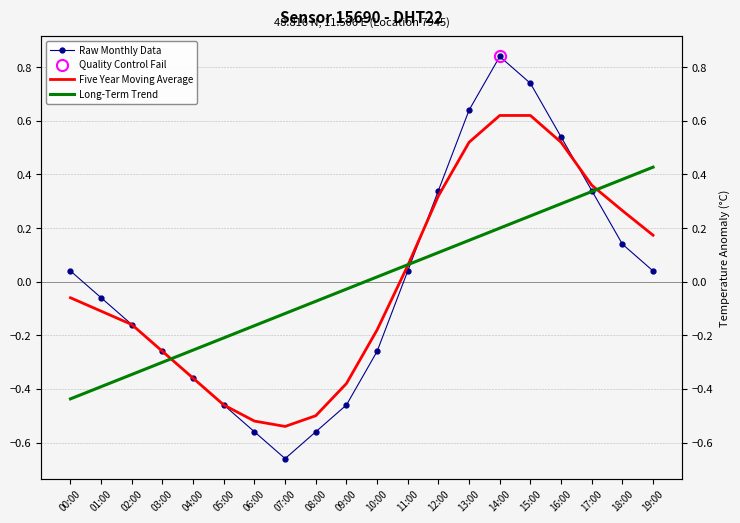

Reading right to left, transcribe all the data shown in this chart.

Raw Monthly Data: 0.0	0.1	0.3	0.5	0.7	0.8	0.6	0.3	0.0	-0.3	-0.5	-0.6	-0.7	-0.6	-0.5	-0.4	-0.3	-0.2	-0.1	0.0
Five Year Moving Average: 0.2	0.3	0.4	0.5	0.6	0.6	0.5	0.3	0.1	-0.2	-0.4	-0.5	-0.5	-0.5	-0.5	-0.4	-0.3	-0.2	-0.1	-0.1
Long-Term Trend: 0.4	0.4	0.3	0.3	0.2	0.2	0.2	0.1	0.1	0.0	-0.0	-0.1	-0.1	-0.2	-0.2	-0.3	-0.3	-0.3	-0.4	-0.4